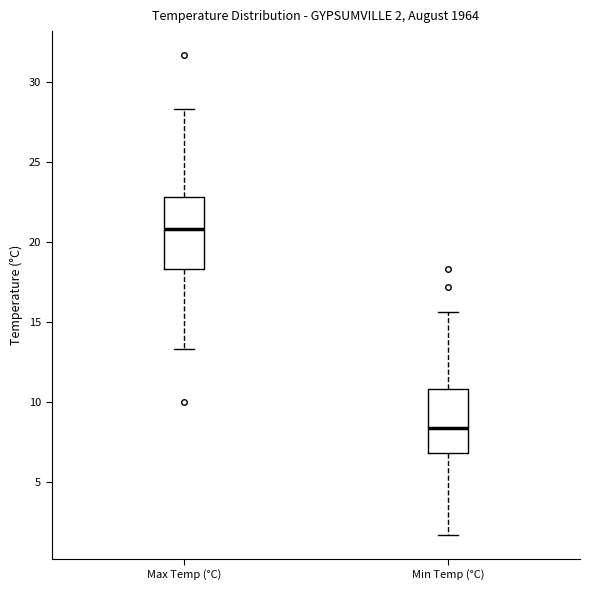

Which box's median line is the highest?

Max Temp (°C)